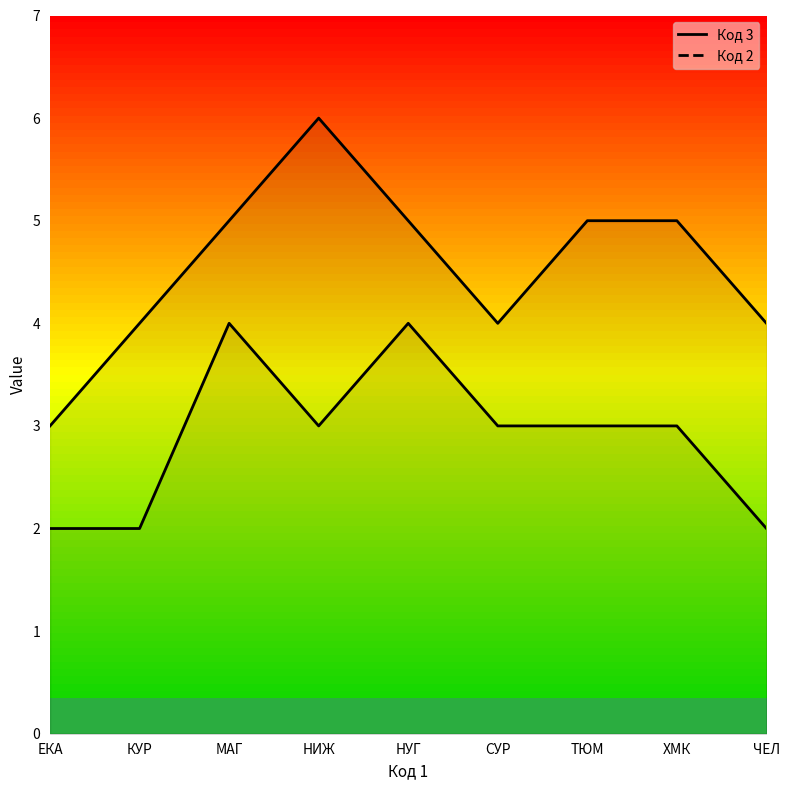

At which label does Код 3 reach its minimum?

ЕКА